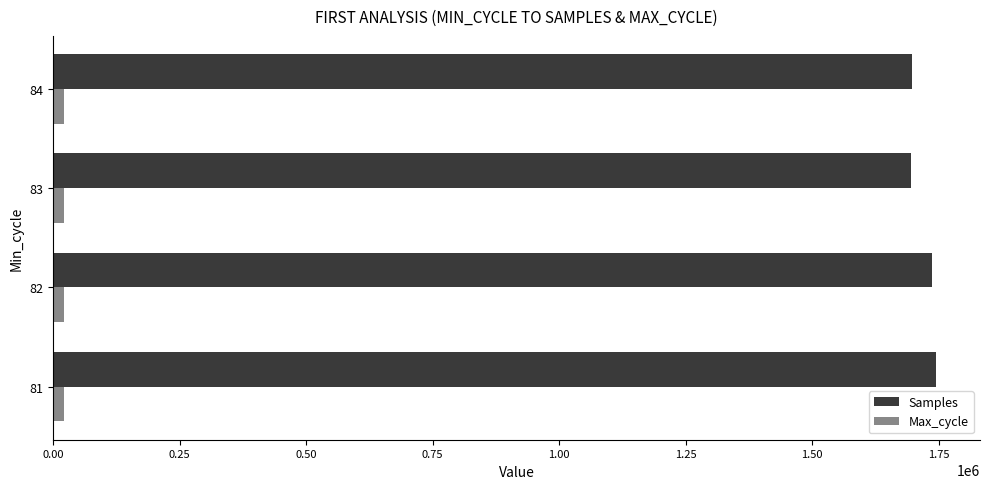

What is the sum of all Samples values?

6873585.1